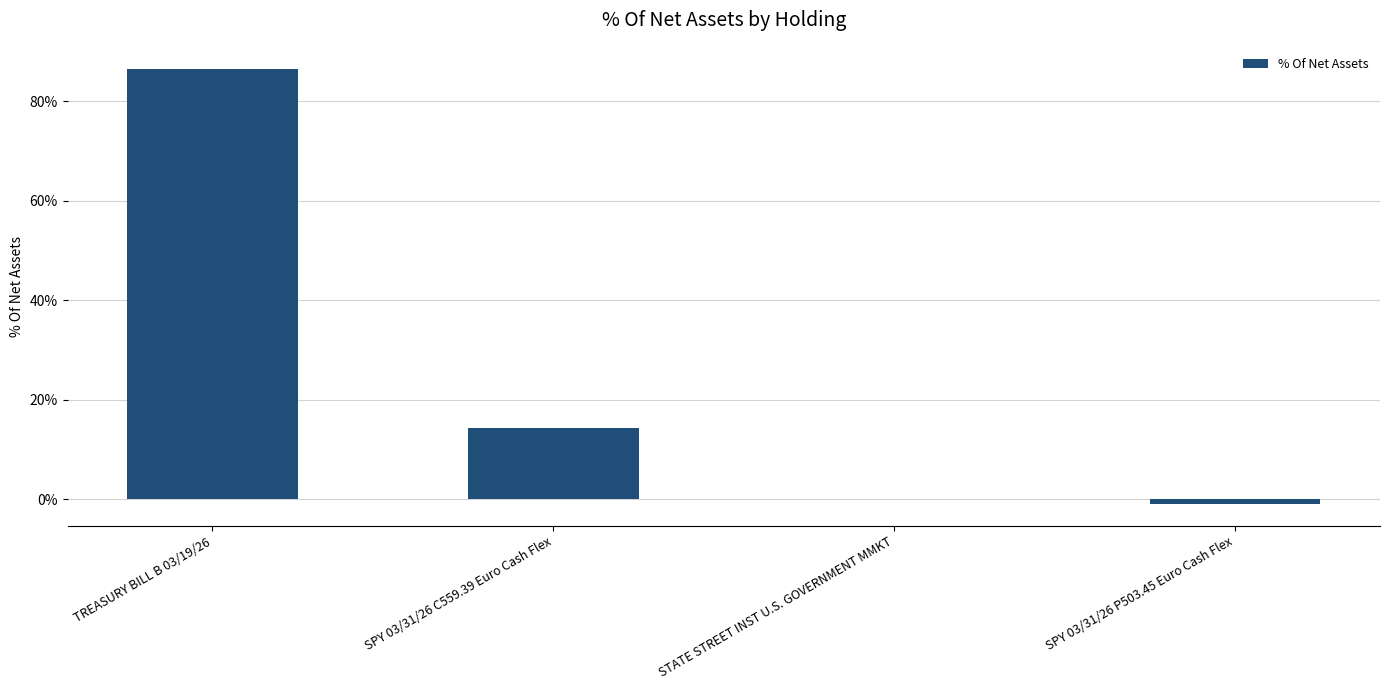

Reading left to right, what are all the values shown in this chart?

TREASURY BILL B 03/19/26=86.6	SPY 03/31/26 C559.39 Euro Cash Flex=14.3	STATE STREET INST U.S. GOVERNMENT MMKT=0.1	SPY 03/31/26 P503.45 Euro Cash Flex=-1.0